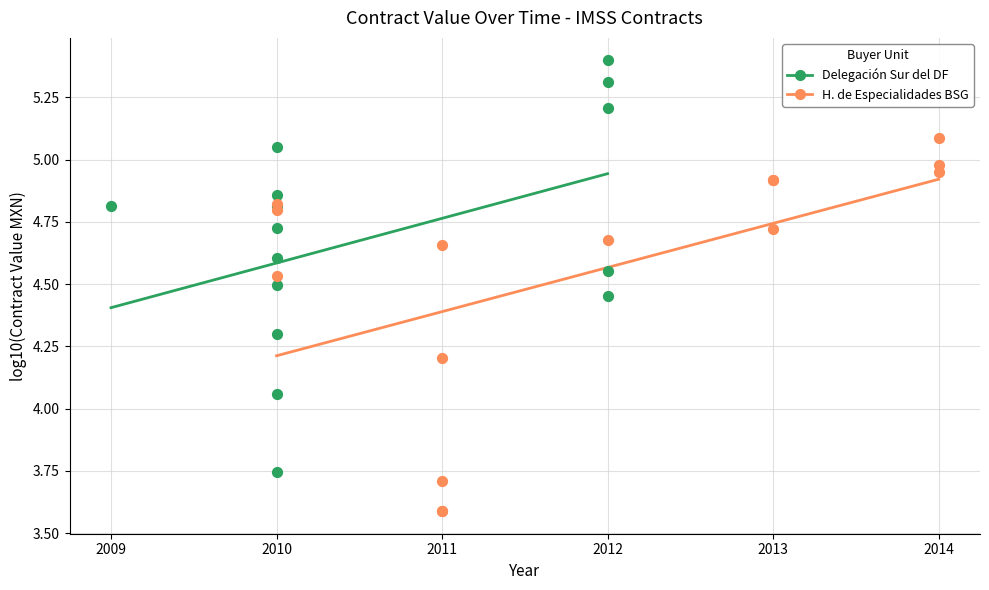

What are all the series names shown in the legend?

Delegación Sur del DF, H. de Especialidades BSG